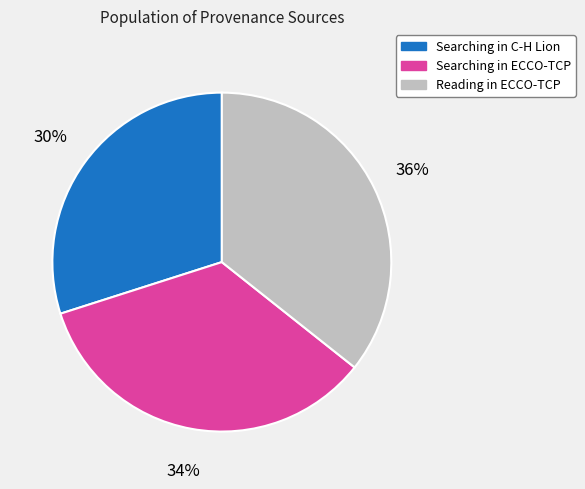

To the nearest percent, what is the combined percentage of Searching in C-H Lion and Searching in ECCO-TCP?

64%